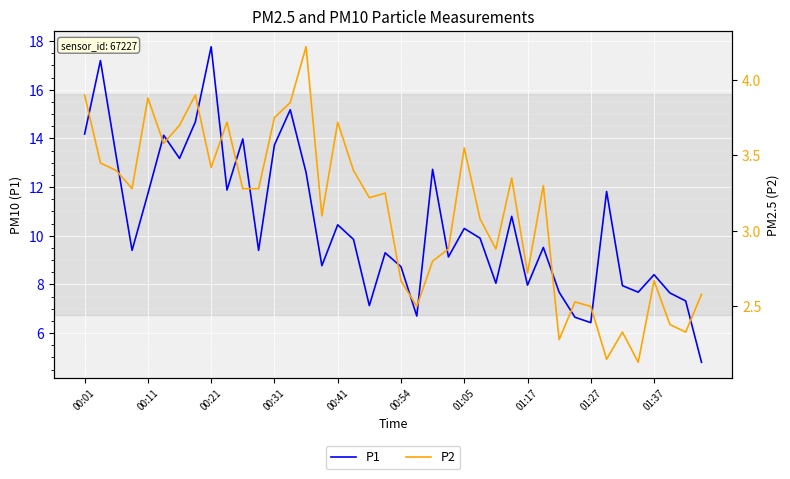

Which category has the highest value in the P1 series?

00:21